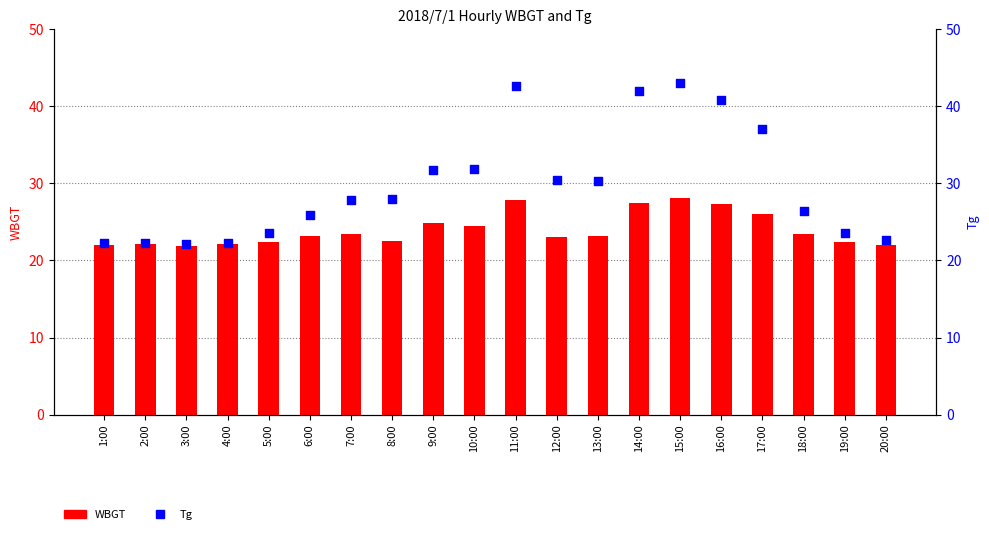

Which series contains the lowest Y value?

WBGT